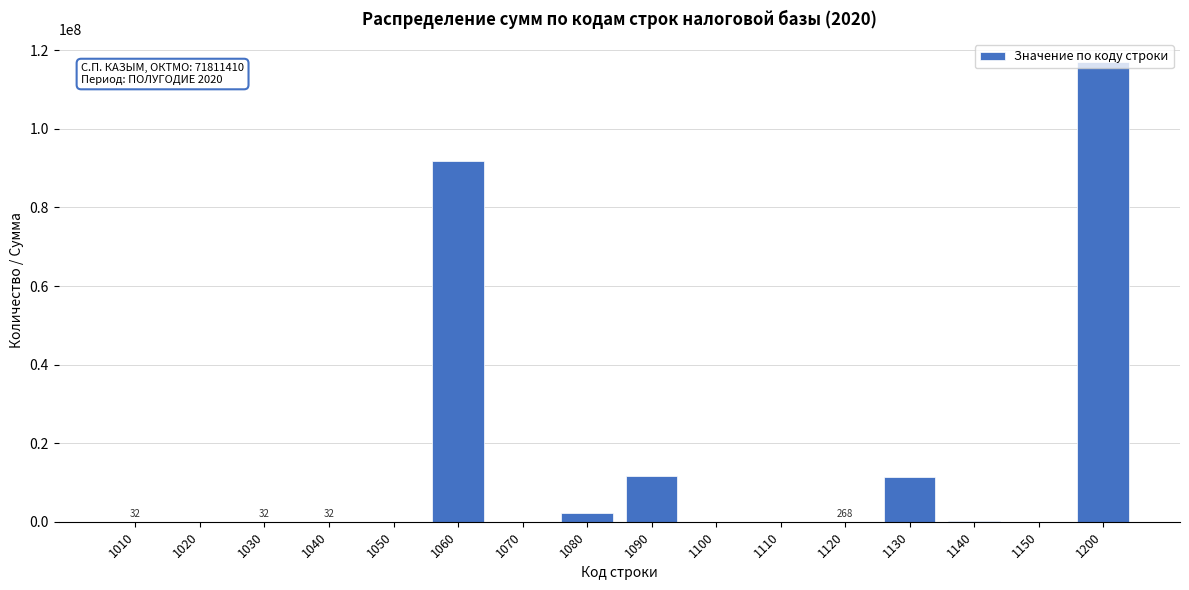

What is the maximum value shown in the chart?

117026878.8